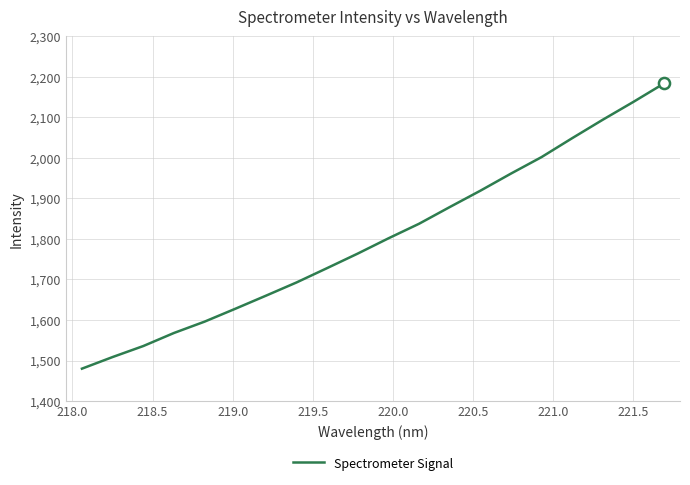

What is the difference between the maximum and minimum values?

703.8